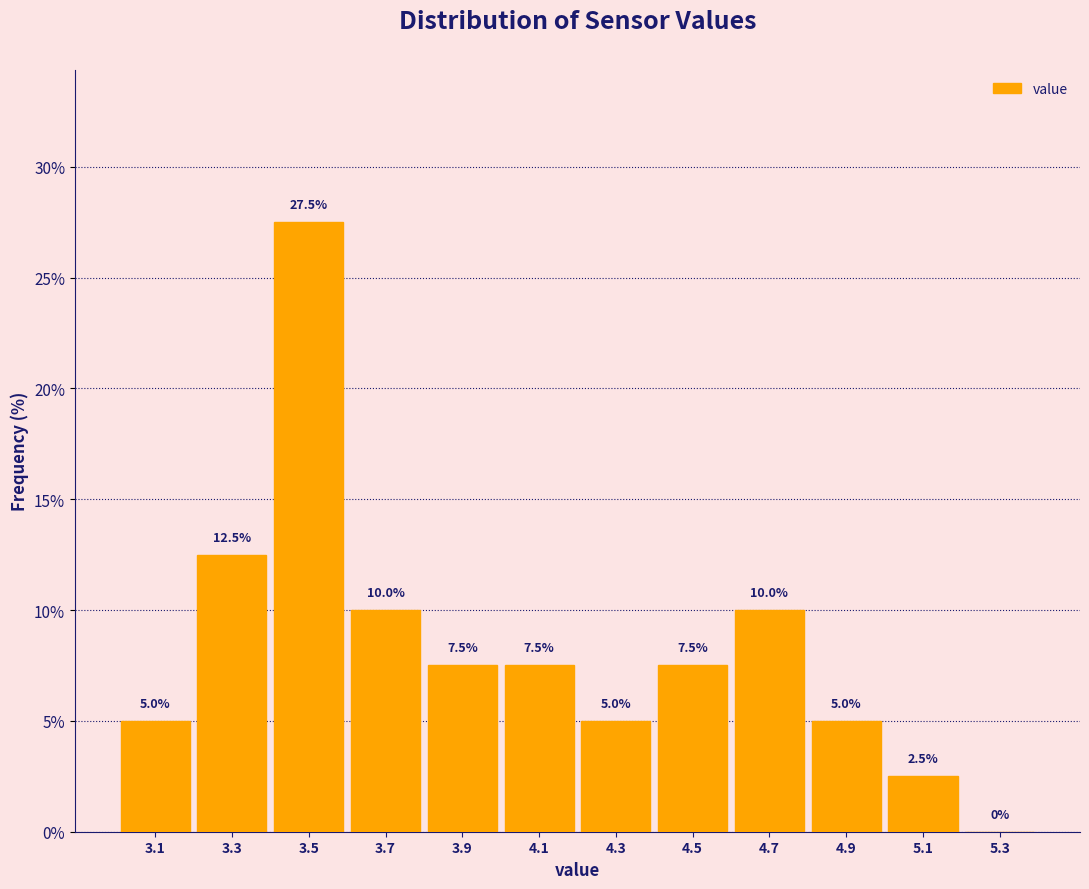

How tall is the bar that spans 4.0 to 4.2 on the x-axis?

7.5